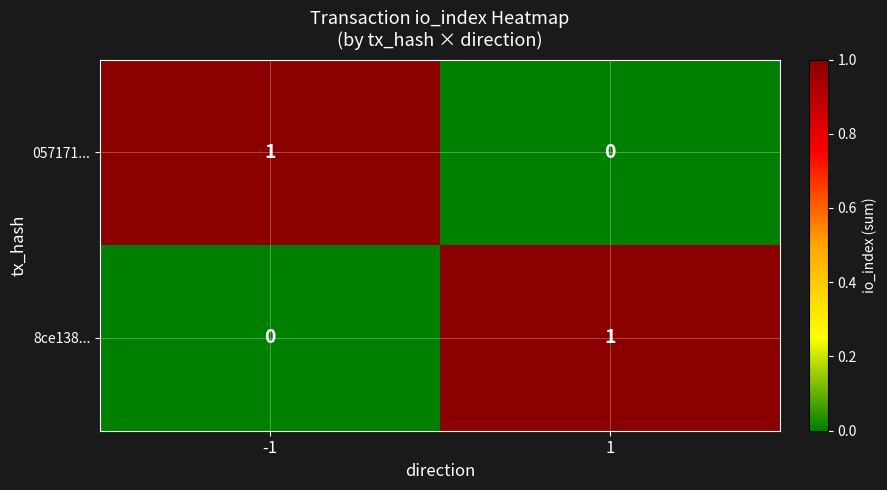

Is the value of 8ce138... at -1 greater than the value of 057171... at -1?

No